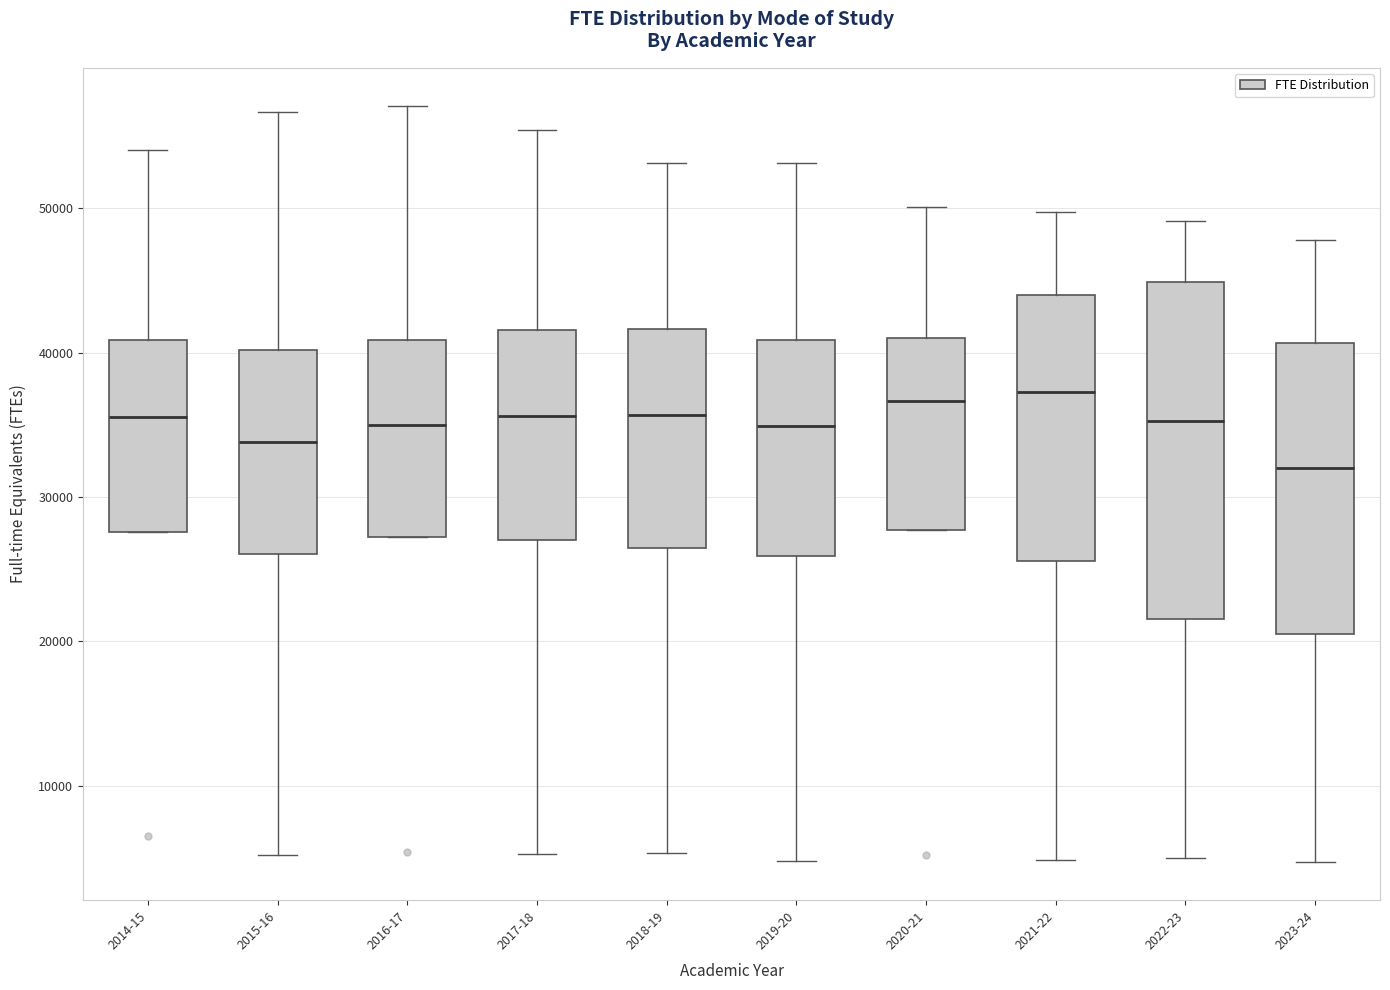

Where is the upper edge of the box for 2018-19 on the y-axis? The values are not printed on the chart, so give them approximately, as read against the axis.

42000